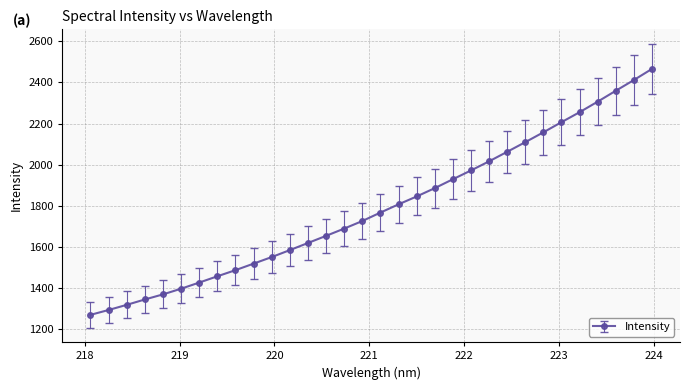

What is the value of the 3rd point from the left?

1318.6